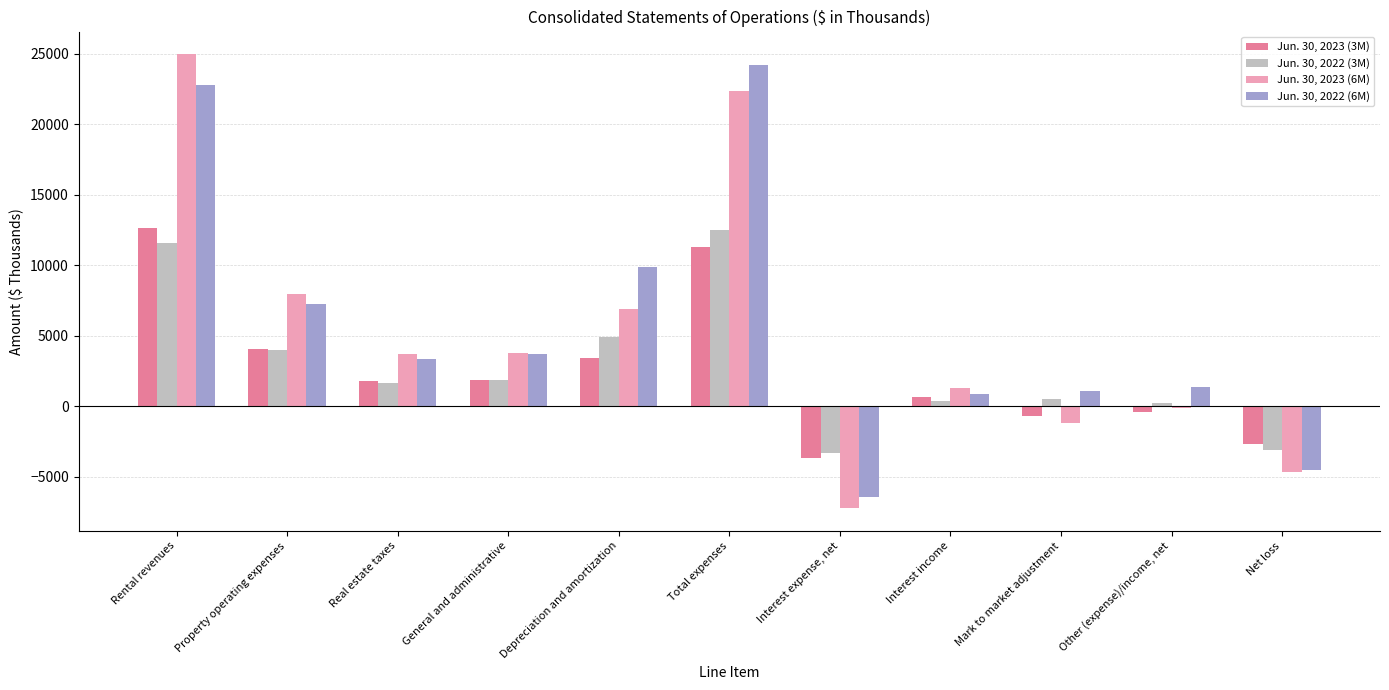

What are all the series names shown in the legend?

Jun. 30, 2023 (3M), Jun. 30, 2022 (3M), Jun. 30, 2023 (6M), Jun. 30, 2022 (6M)